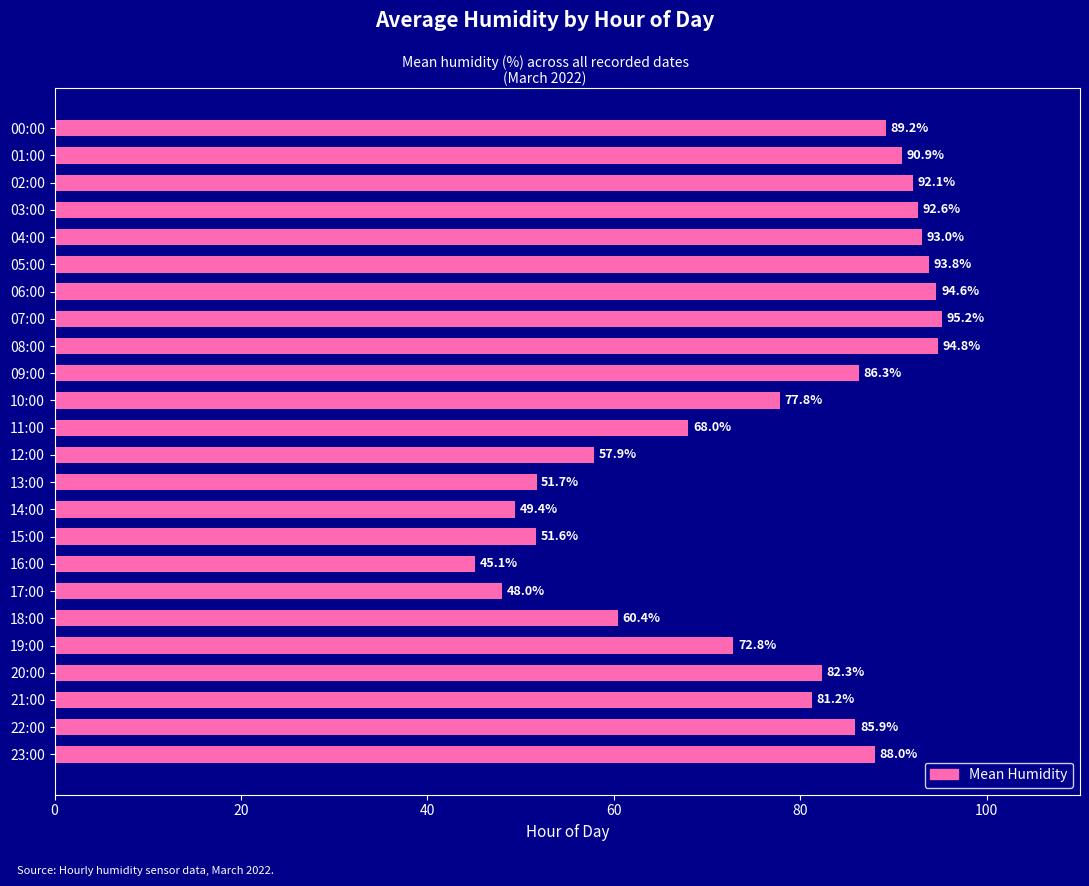

Where is the data nearest to the value 70?

11:00